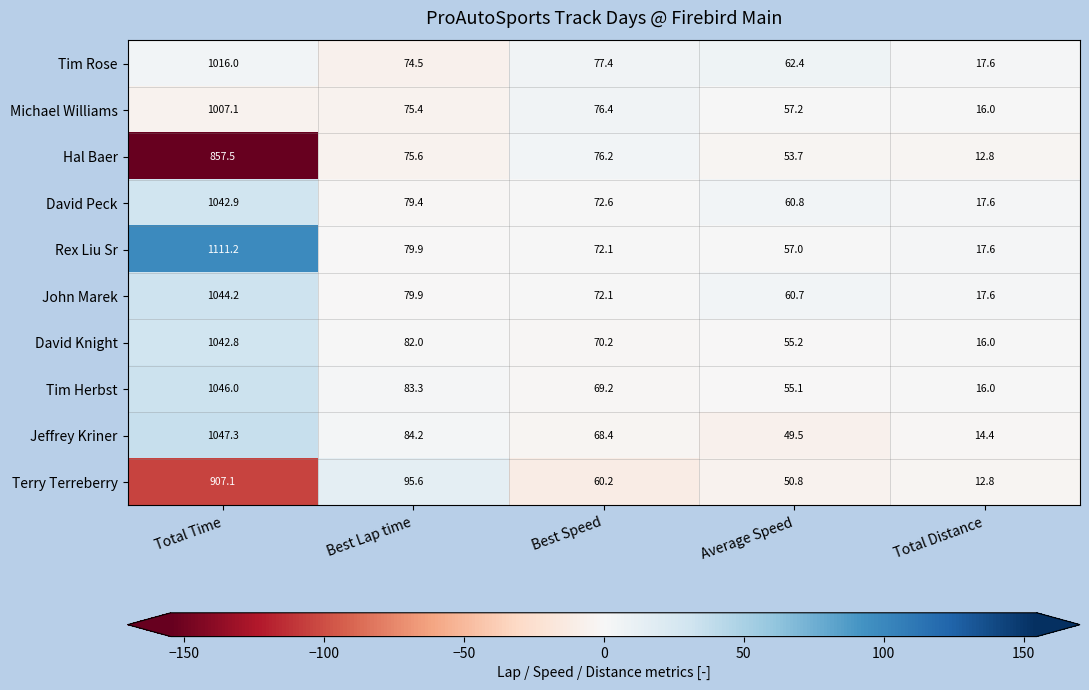

What is the difference between the maximum and second lowest values in the John Marek series?

983.5